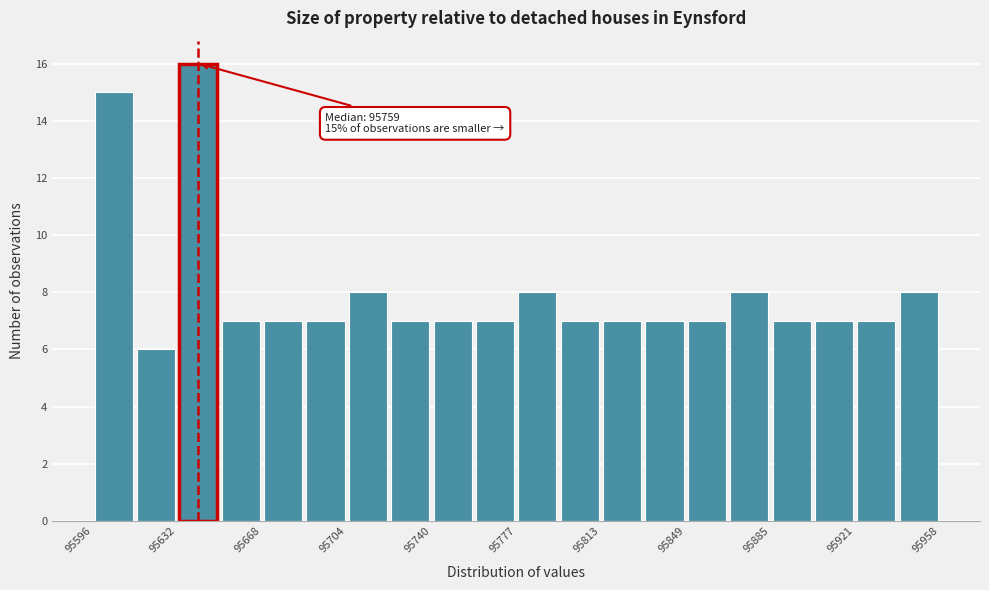

Read against the x-axis, roughly where is the centre of the tallest bar?

95640